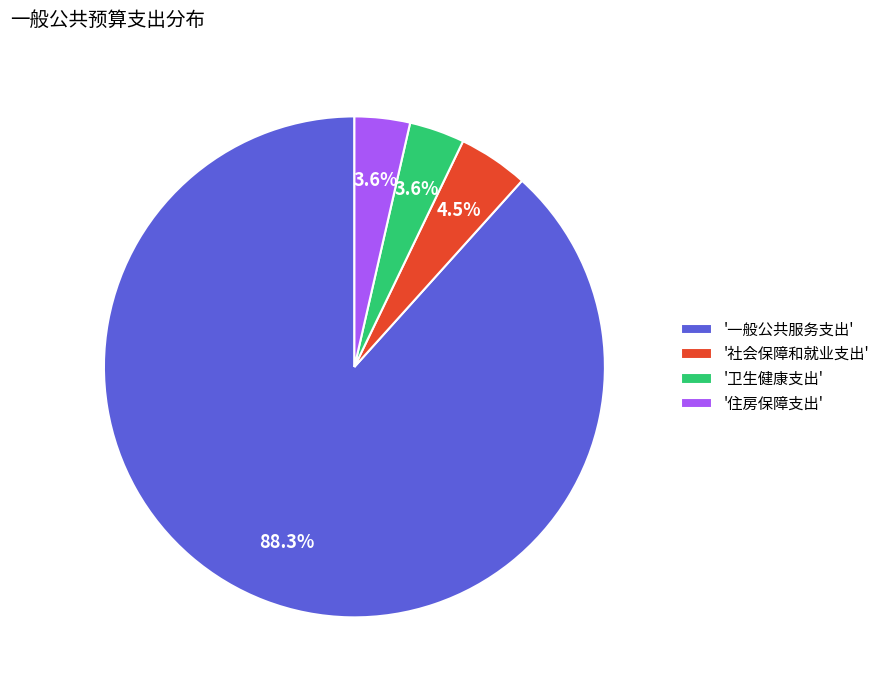

How many segments does this pie chart have?

4